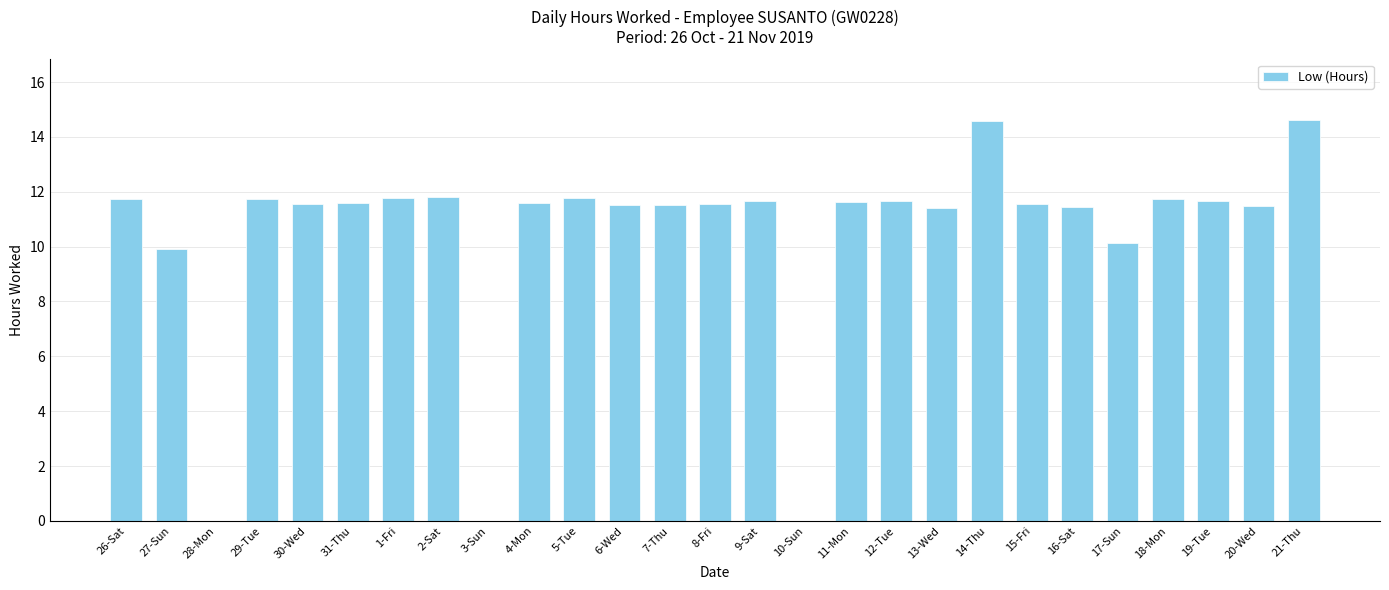

True or false: the data shows 4.1 at 12-Tue.

False